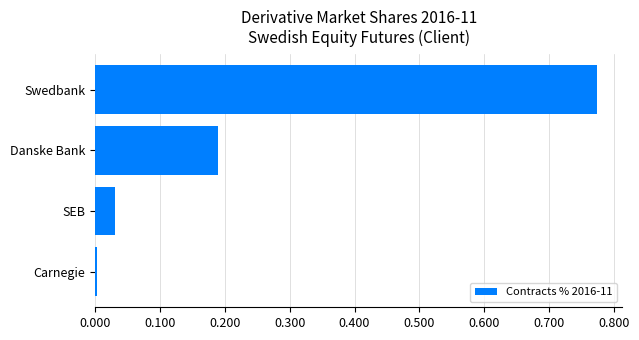

List the labels in order of value, largest first.

Swedbank, Danske Bank, SEB, Carnegie